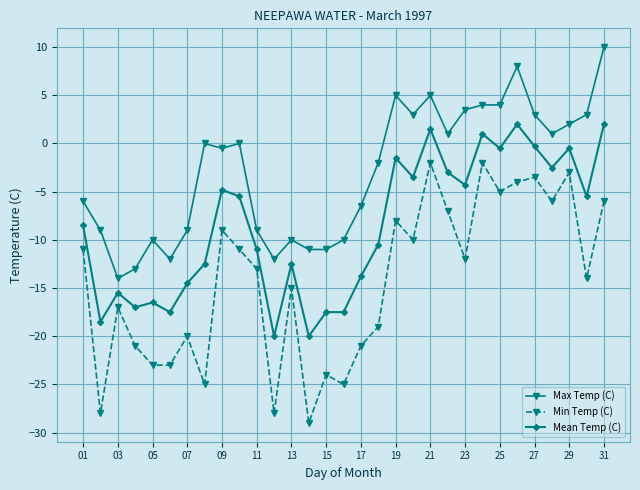

Reading left to right, transcribe all the data shown in this chart.

Max Temp (C): -6.0	-9.0	-14.0	-13.0	-10.0	-12.0	-9.0	0.0	-0.5	0.0	-9.0	-12.0	-10.0	-11.0	-11.0	-10.0	-6.5	-2.0	5.0	3.0	5.0	1.0	3.5	4.0	4.0	8.0	3.0	1.0	2.0	3.0	10.0
Min Temp (C): -11.0	-28.0	-17.0	-21.0	-23.0	-23.0	-20.0	-25.0	-9.0	-11.0	-13.0	-28.0	-15.0	-29.0	-24.0	-25.0	-21.0	-19.0	-8.0	-10.0	-2.0	-7.0	-12.0	-2.0	-5.0	-4.0	-3.5	-6.0	-3.0	-14.0	-6.0
Mean Temp (C): -8.5	-18.5	-15.5	-17.0	-16.5	-17.5	-14.5	-12.5	-4.8	-5.5	-11.0	-20.0	-12.5	-20.0	-17.5	-17.5	-13.8	-10.5	-1.5	-3.5	1.5	-3.0	-4.3	1.0	-0.5	2.0	-0.3	-2.5	-0.5	-5.5	2.0